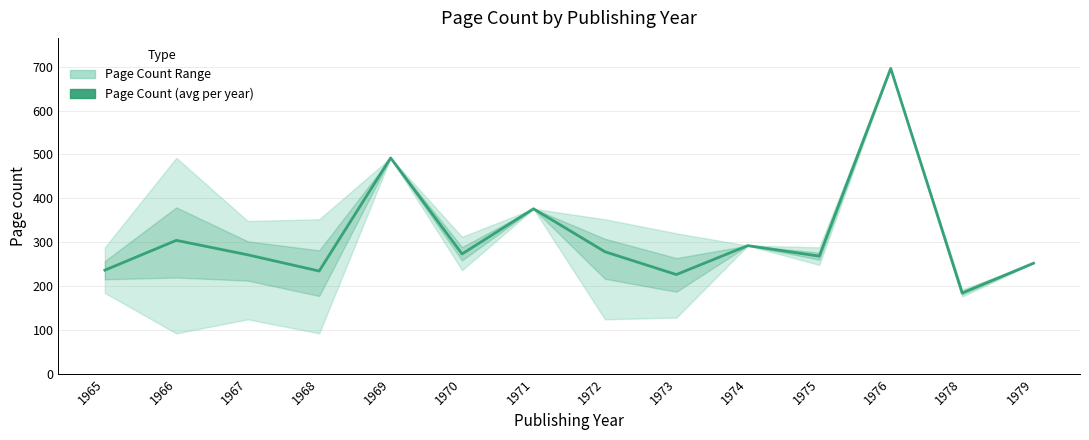

How many interior local peaks (higher than both neighbors) does the data have?

5